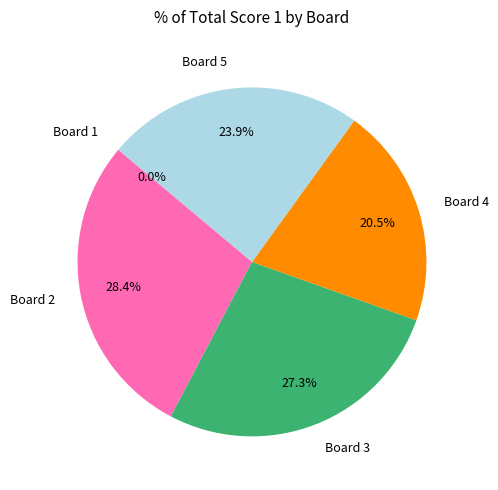

How much of the chart is everything except Board 2?

71.6%